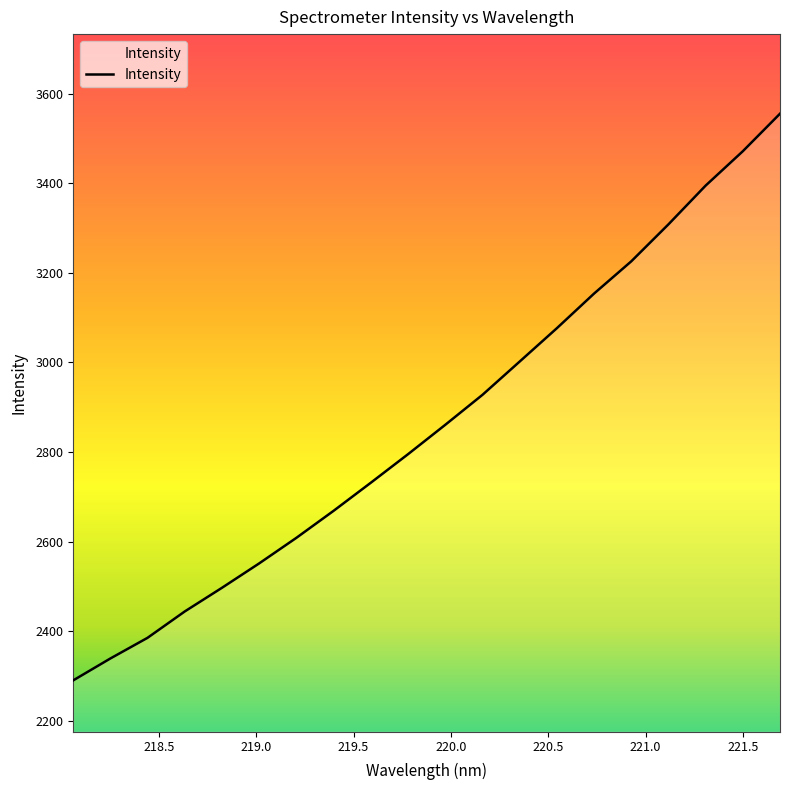

What is the difference between the maximum and minimum values?

1266.1